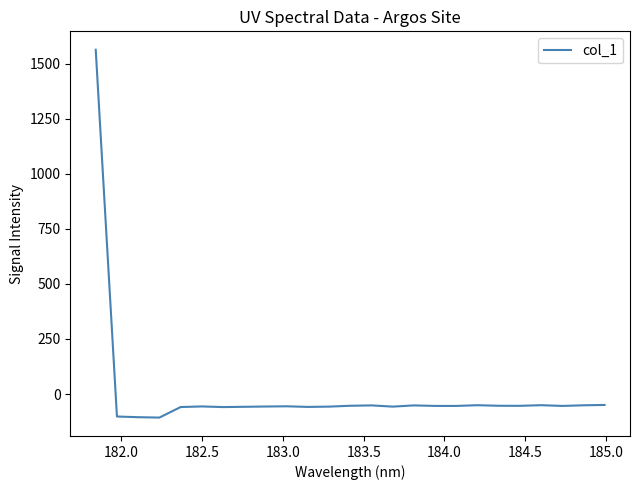

What is the maximum value shown in the chart?

1564.0